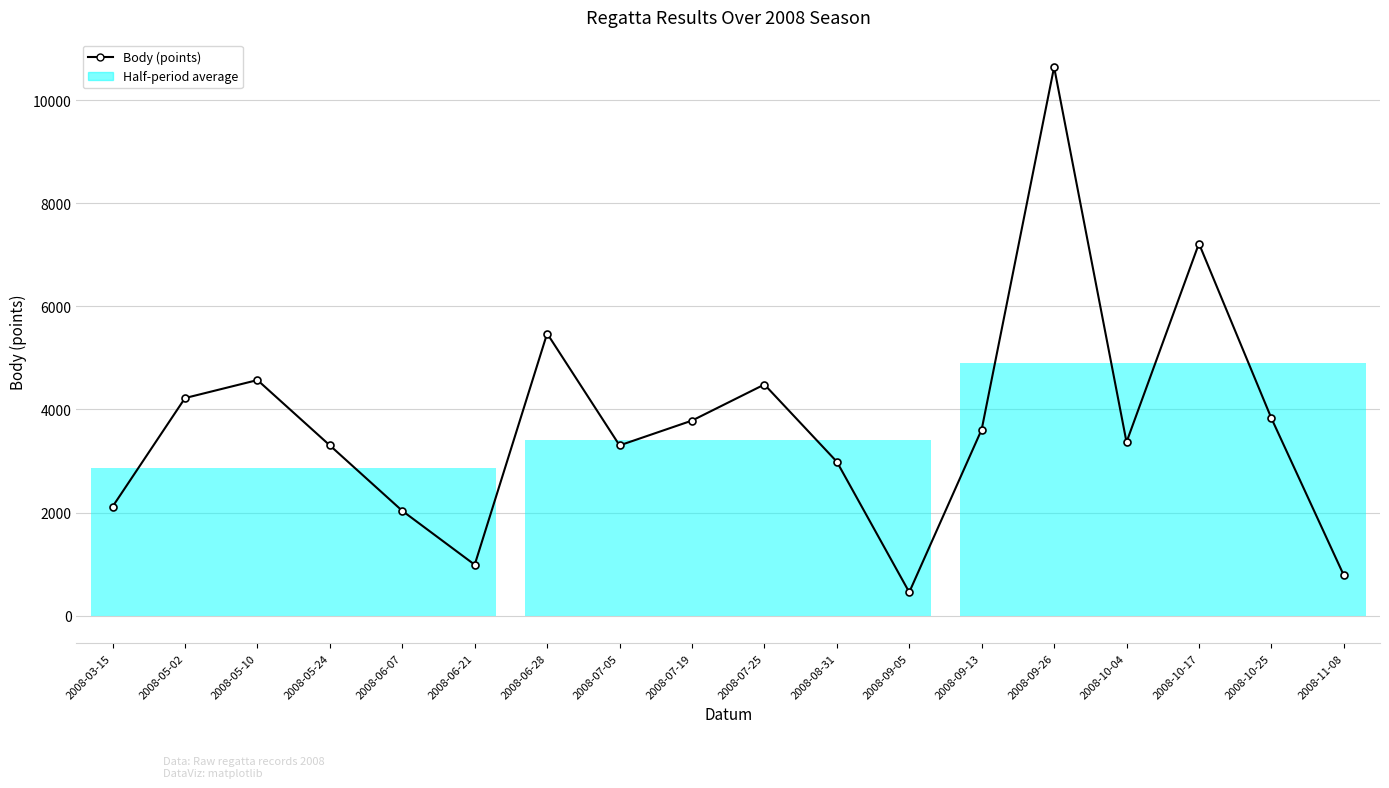

What is the difference between the maximum and minimum values?

10183